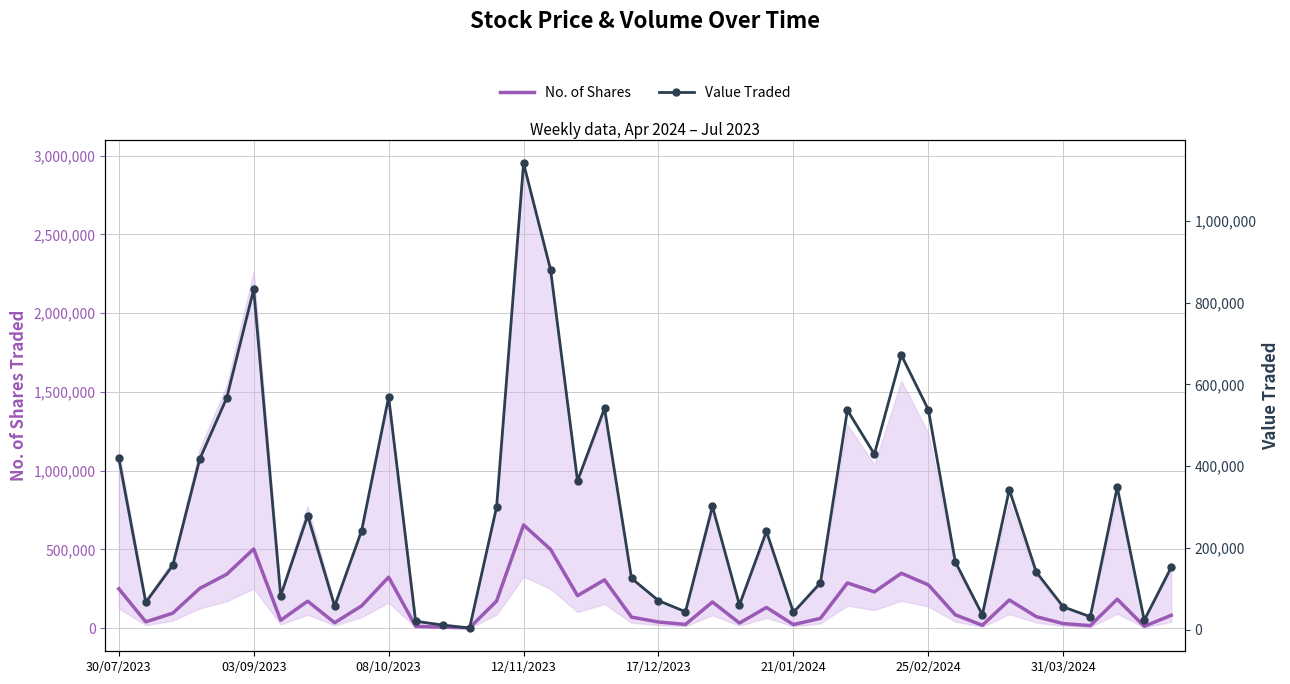

Is it true that No. of Shares equals 206886 at 17?

True